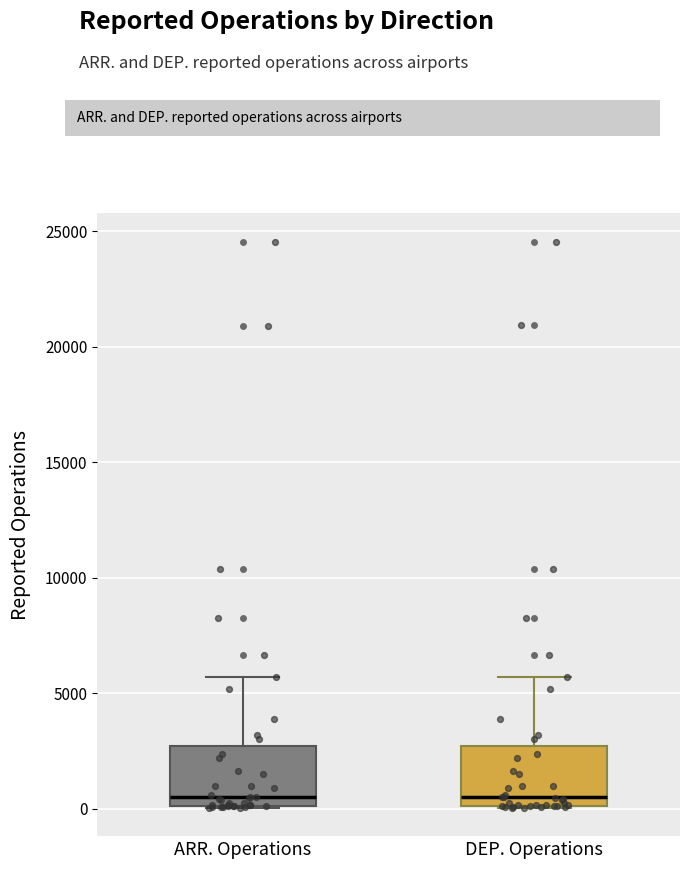

Reading left to right, transcribe this box plot: for each box, give where its median line is, the range the box spans, and where its two whiskers end, as read against the y-axis. The values are not printed on the chart, so give them approximately, as read against the axis.

ARR. Operations: median 500, box 0 to 2500, whiskers 0 to 5500
DEP. Operations: median 500, box 0 to 2500, whiskers 0 to 5500